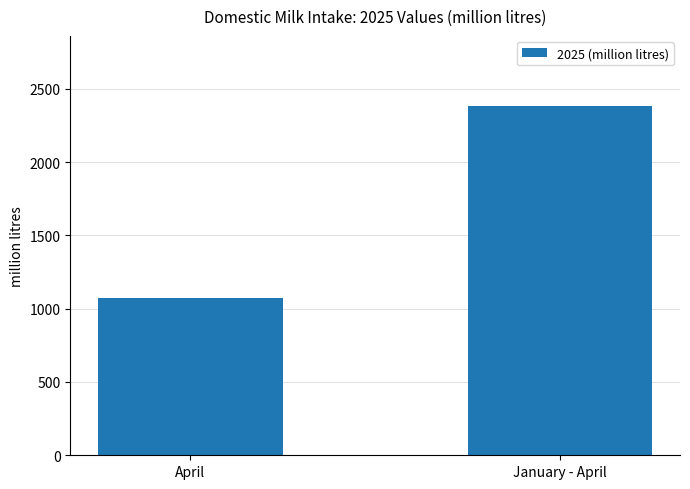

True or false: the data shows 1072.4 at April.

True